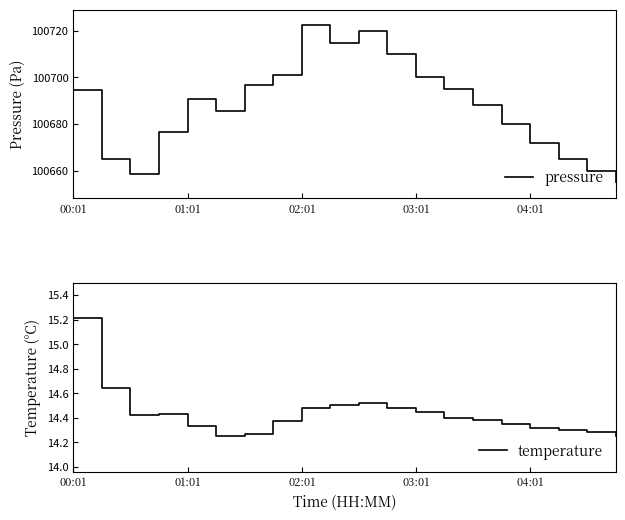

How many data points in pressure are less than 100690?

10